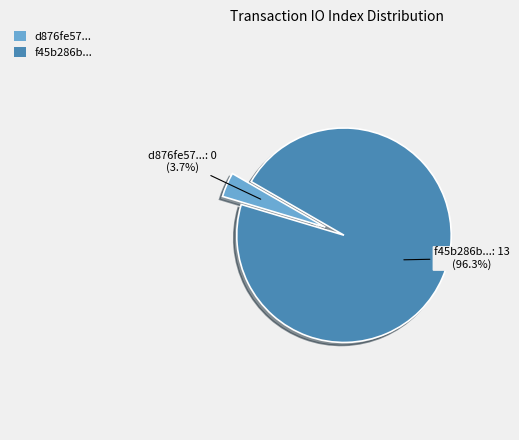

Is there any slice that represents more than half of the pie?

Yes